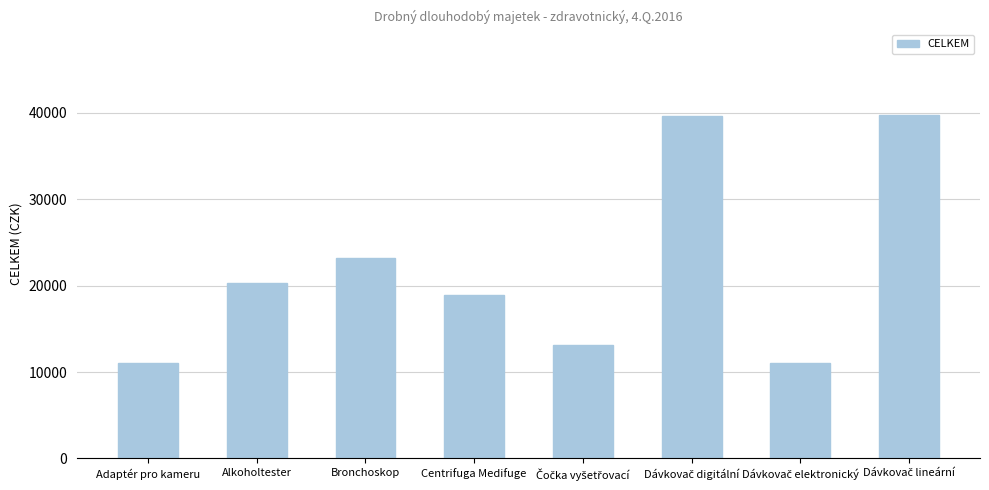

What is the change in value from Adaptér pro kameru to Alkoholtester?

+9205.9